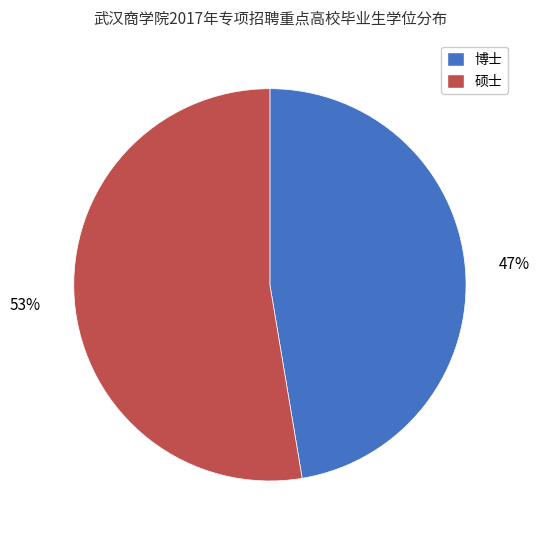

Which slice is the smallest?

博士